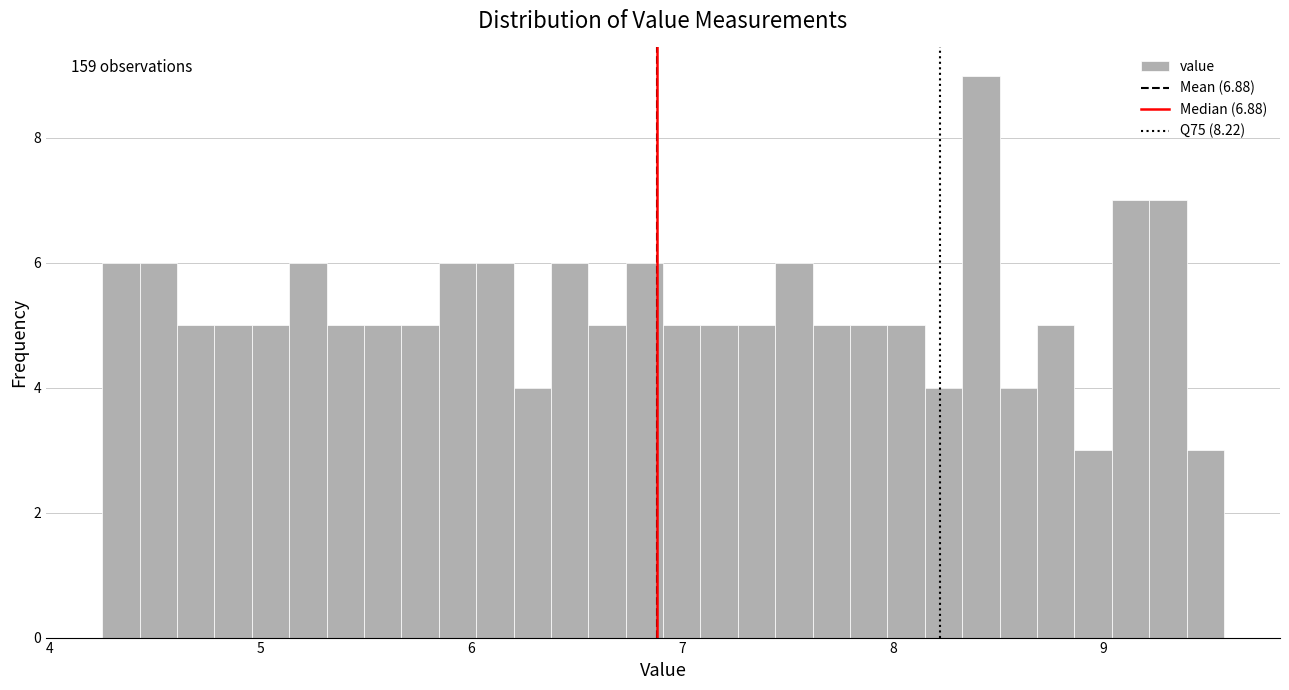

Around what value on the x-axis is the tallest bar? Give the approximate position of its centre, as read against the axis.

8.4